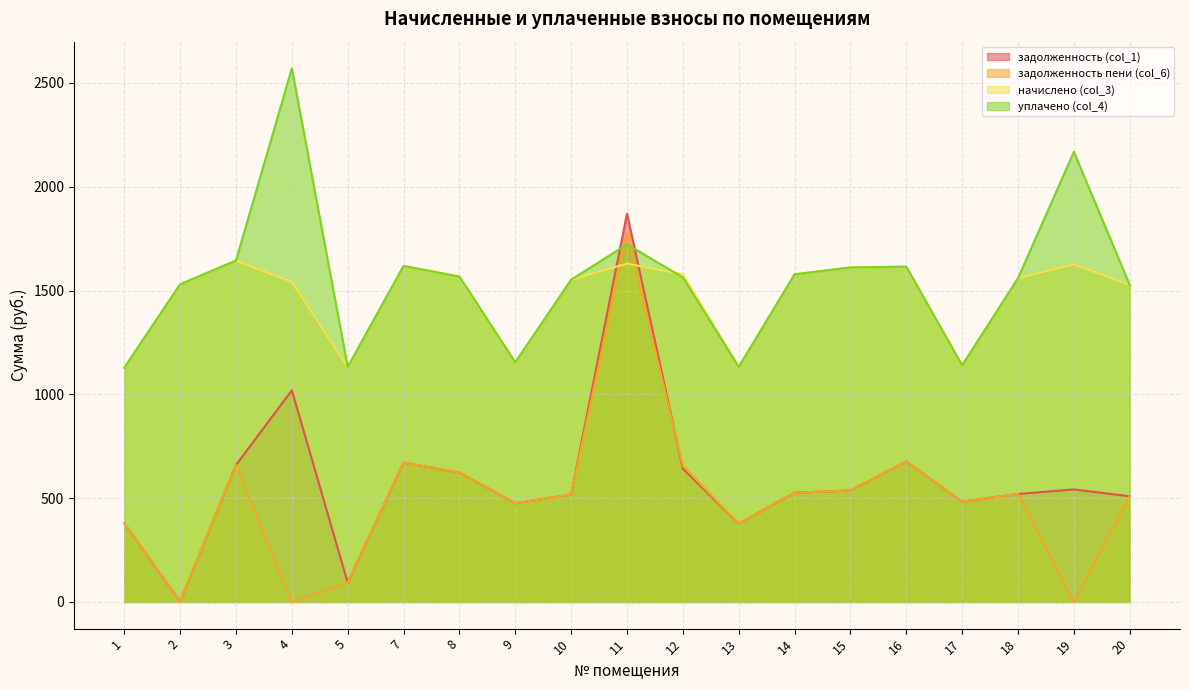

What is the difference between the задолженность пени (col_6) values at 9 and 10?

42.1